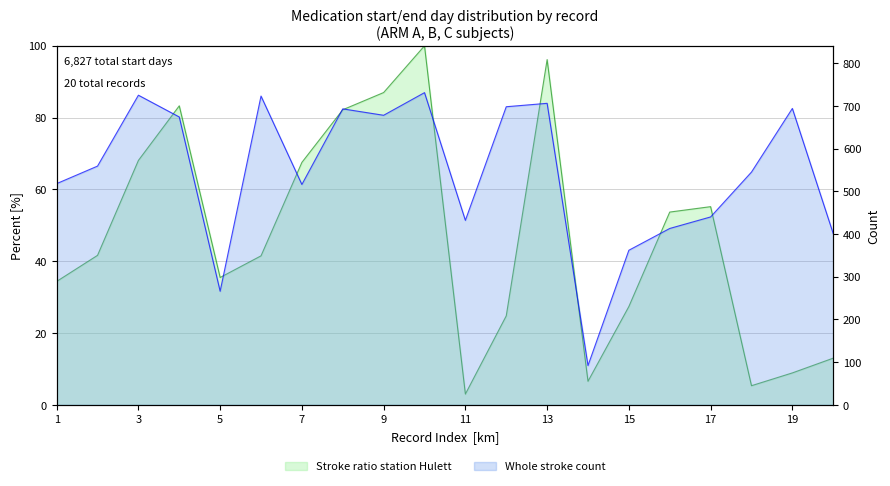

What is the sum of all values?

935.2